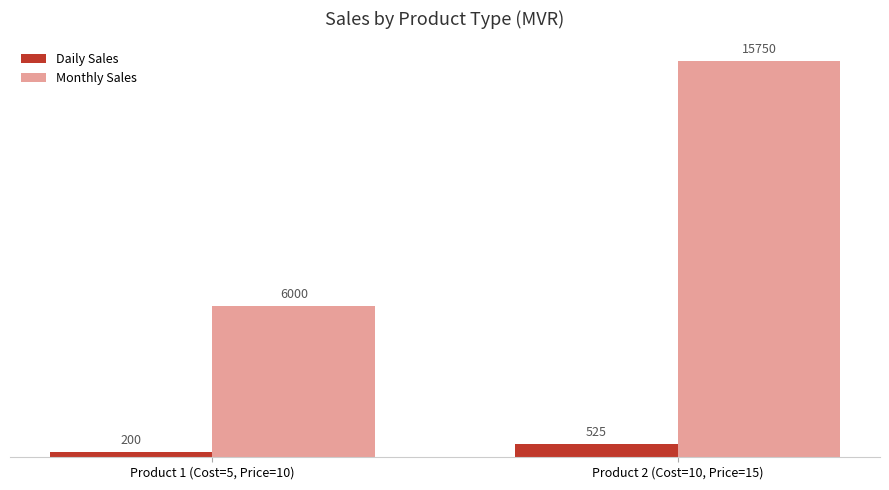

What is the value of the Monthly Sales bar at the 2nd from the left?

15750